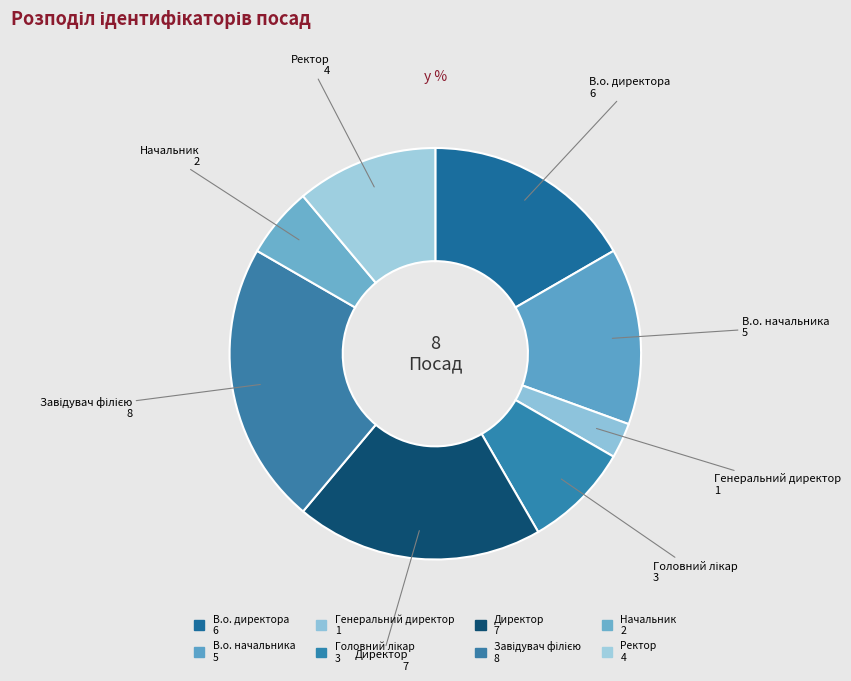

Approximately how many times larger is the value at В.о. директора compared to Начальник?

3.0